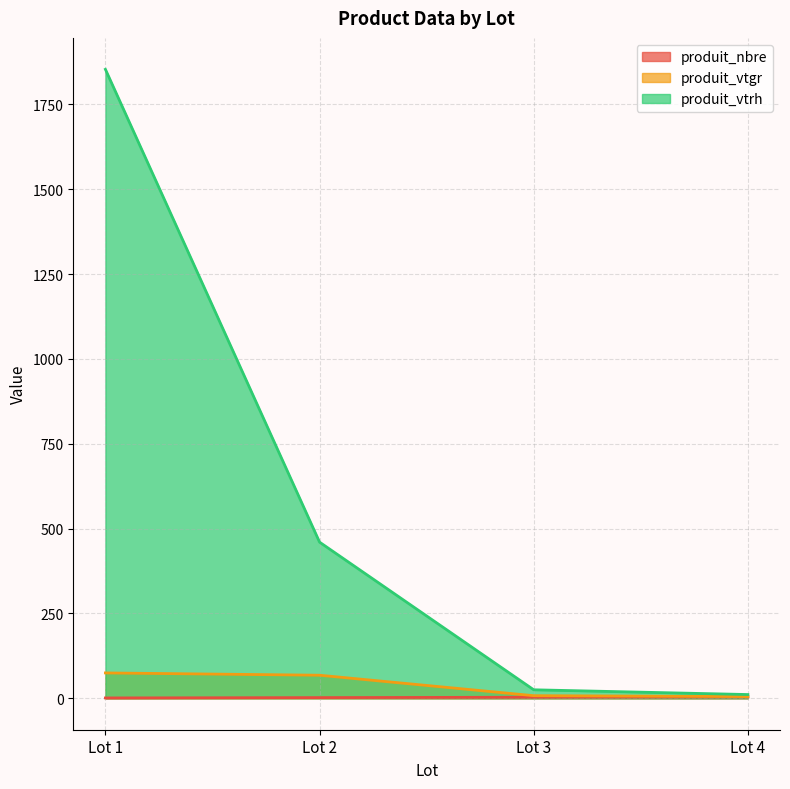

Read the produit_vtgr value at Lot 1.

74.7